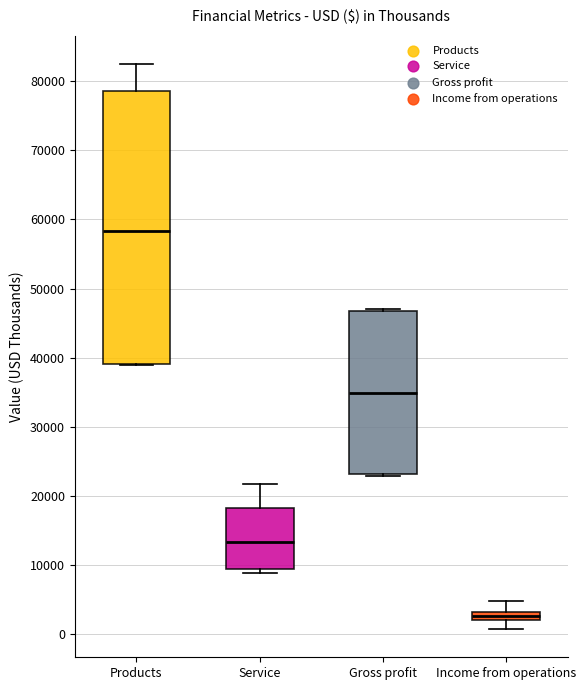

Which box is the tallest, from its lower edge to its upper edge?

Products